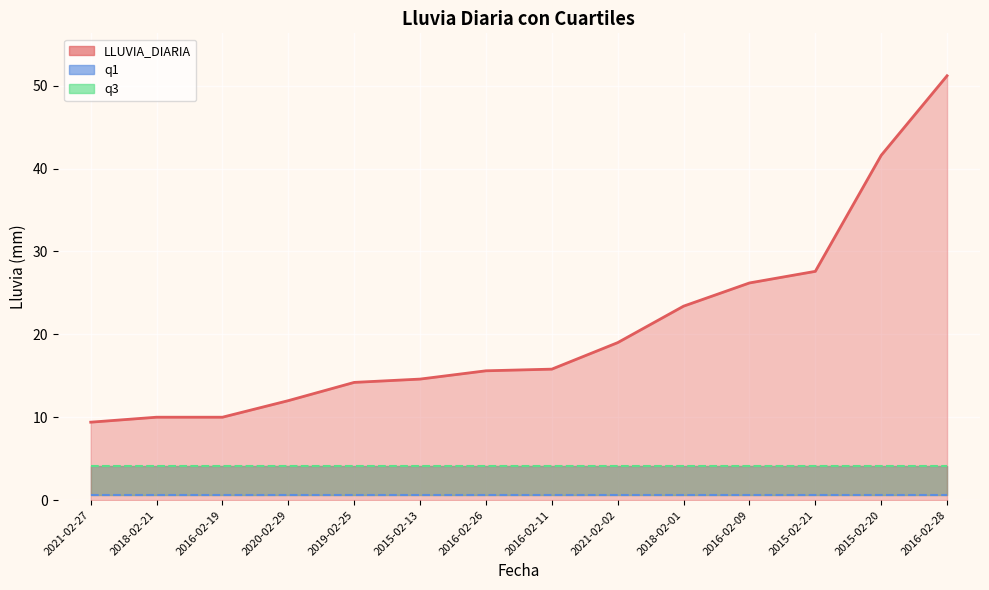

True or false: LLUVIA_DIARIA and q3 intersect in this chart.

False